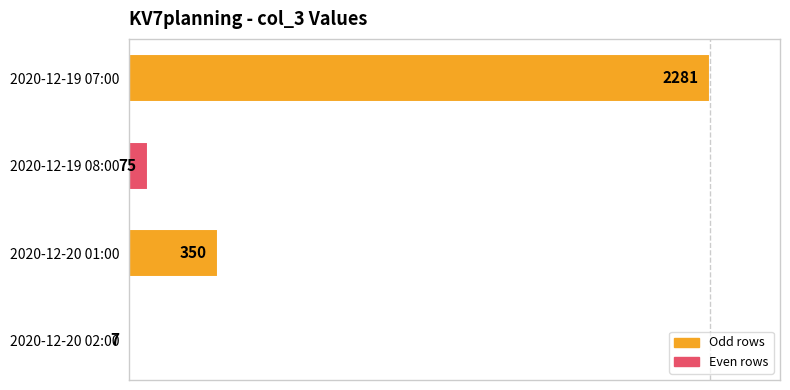

Are the bars horizontal?

Yes